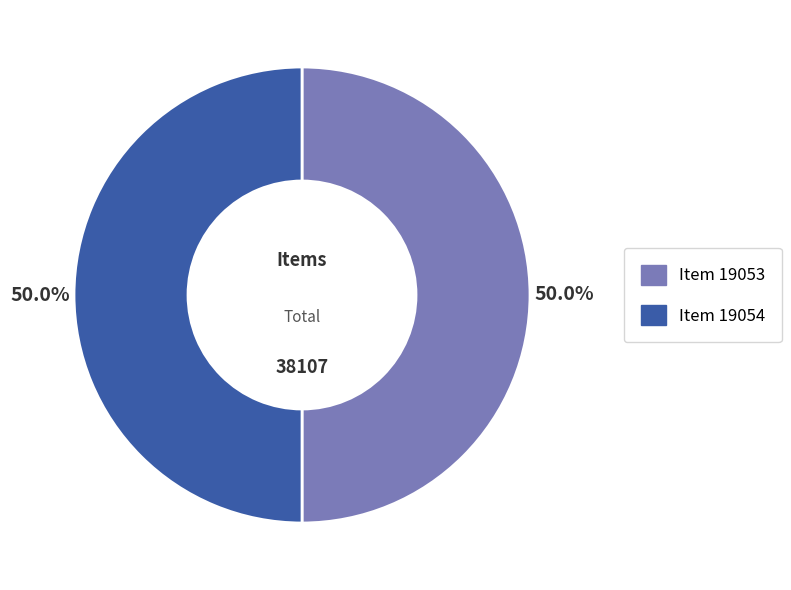

How many slices are in this pie chart?

2